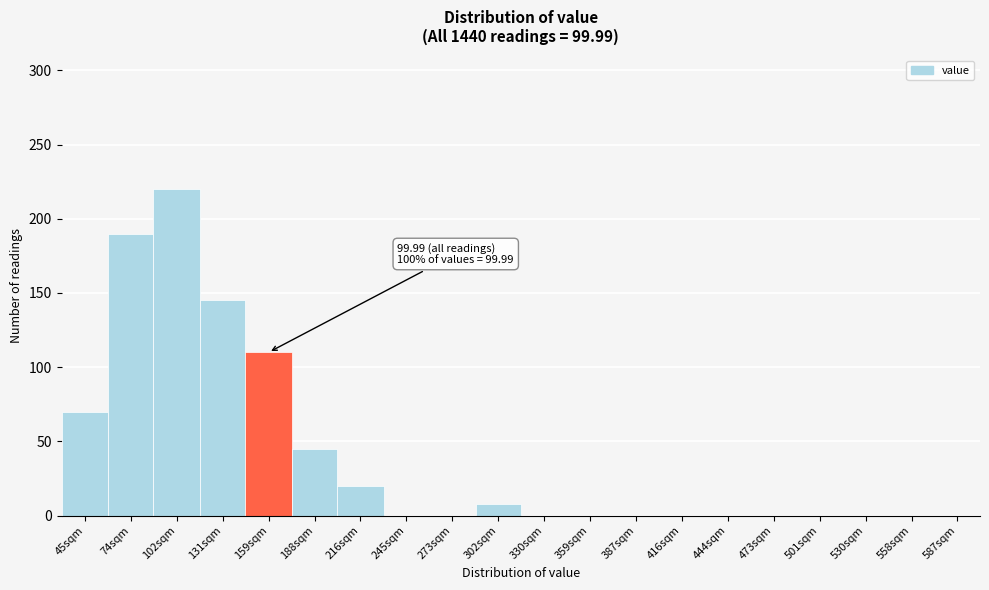

Reading right to left, what are all the values shown in this chart?

587sqm=0	558sqm=0	530sqm=0	501sqm=0	473sqm=0	444sqm=0	416sqm=0	387sqm=0	359sqm=0	330sqm=0	302sqm=8	273sqm=0	245sqm=0	216sqm=20	188sqm=45	159sqm=110	131sqm=145	102sqm=220	74sqm=190	45sqm=70